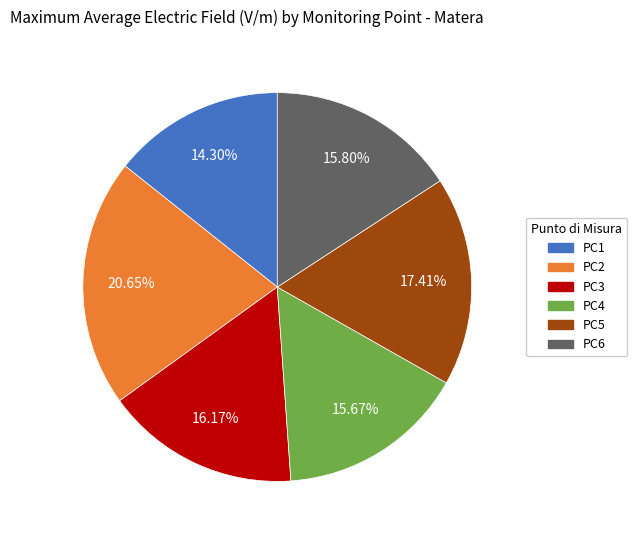

Is there a majority slice in this chart?

No